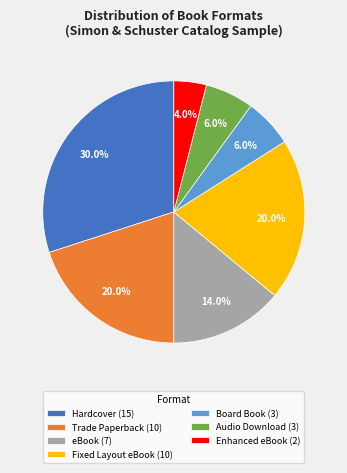

Is it true that Fixed Layout eBook is 20% of the pie?

True